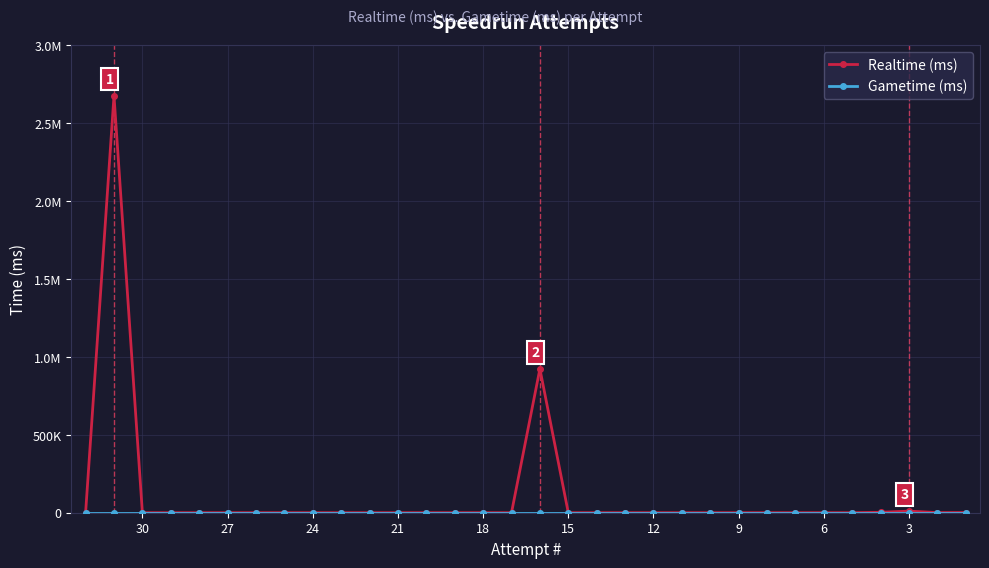

Reading right to left, what are all the values shown in this chart?

Realtime (ms): 1077	695	10164	2688	0	0	0	0	0	0	0	0	0	0	0	922787	0	0	0	0	0	0	0	0	0	0	0	0	0	0	2674295	0
Gametime (ms): 0	0	0	0	0	0	0	0	0	0	0	0	0	0	0	0	0	0	0	0	0	0	0	0	0	0	0	0	0	0	0	0